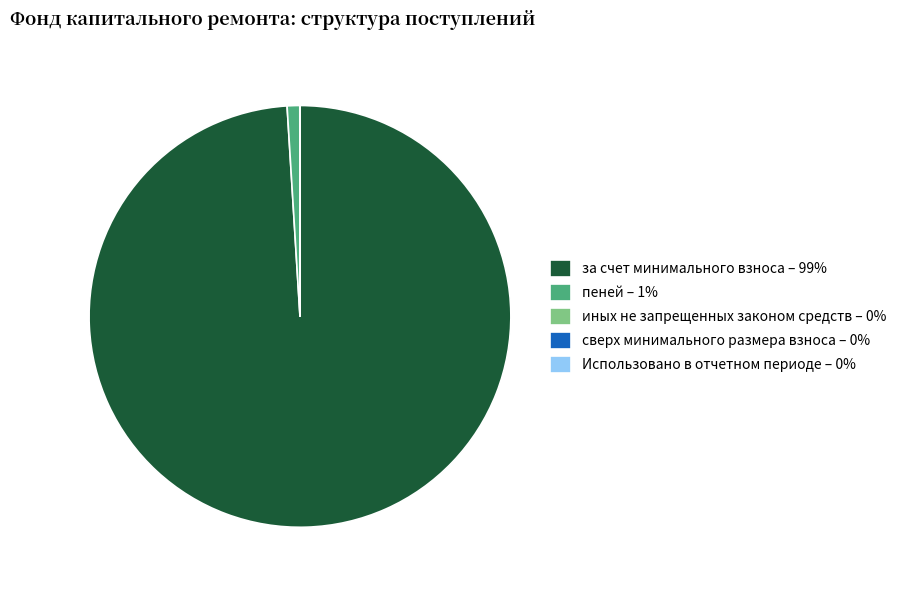

Which has a higher value, пеней – 1% or за счет минимального взноса – 99%?

за счет минимального взноса – 99%